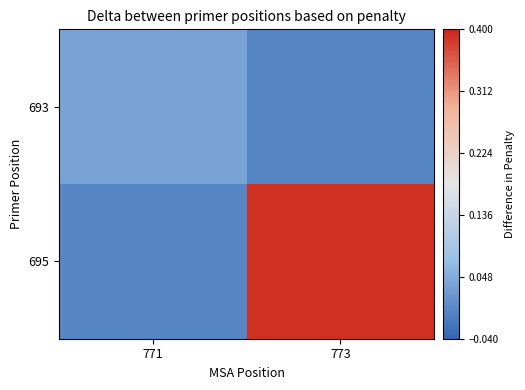

At 773, list the series in order from smallest to largest.

693, 695